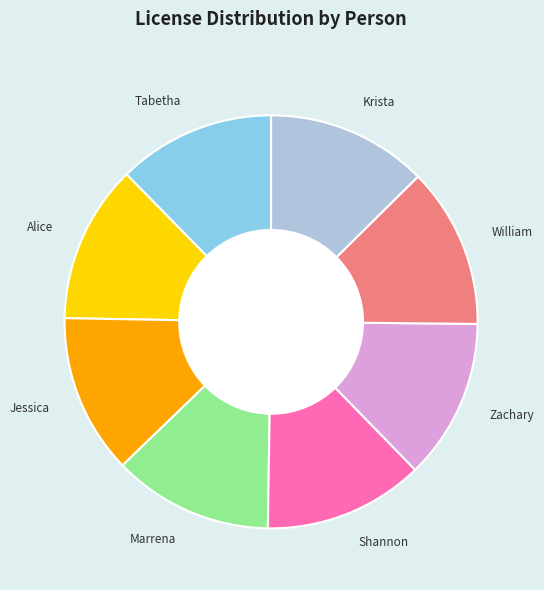

Approximately how many times larger is the value at William compared to Jessica?

1.0